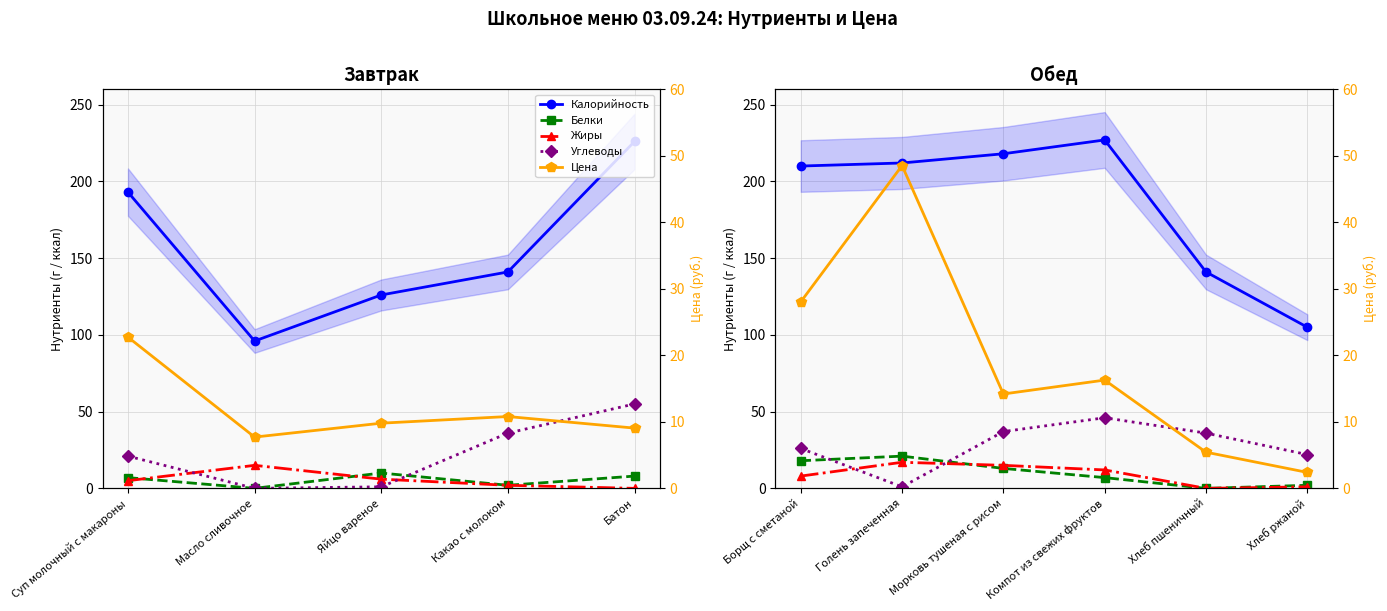

Between Морковь тушеная с рисом and Компот из свежих фруктов, which is larger?

Компот из свежих фруктов